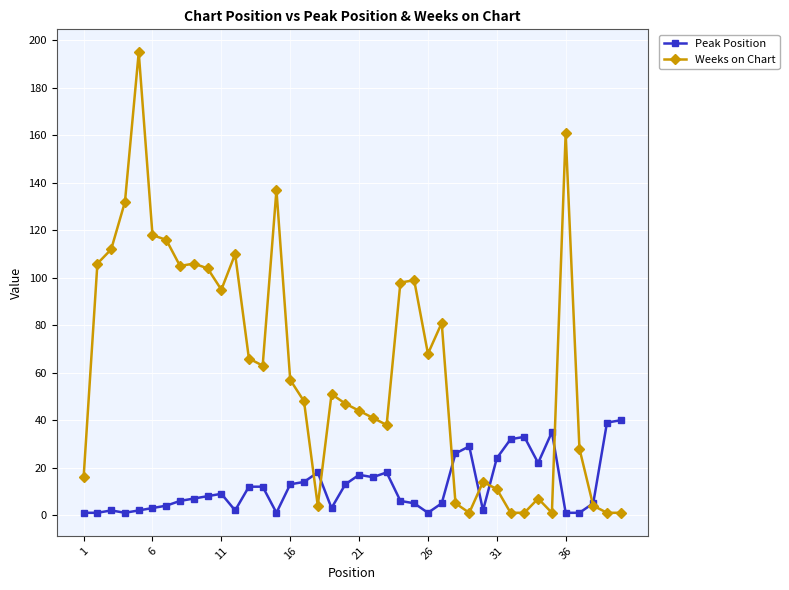

Which series has the widest spread of values?

Weeks on Chart